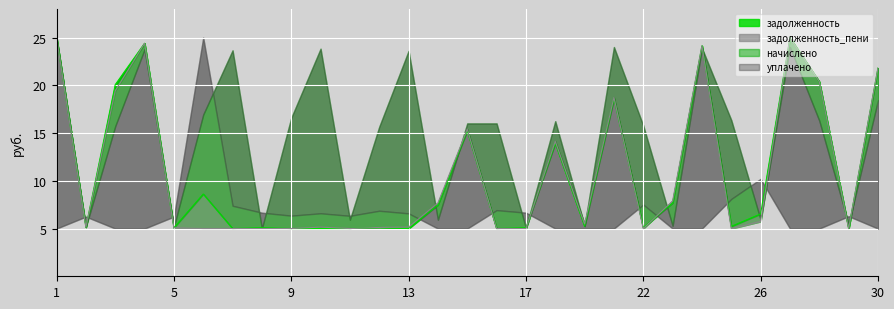

How many intersections are there between задолженность and задолженность_пени?

8